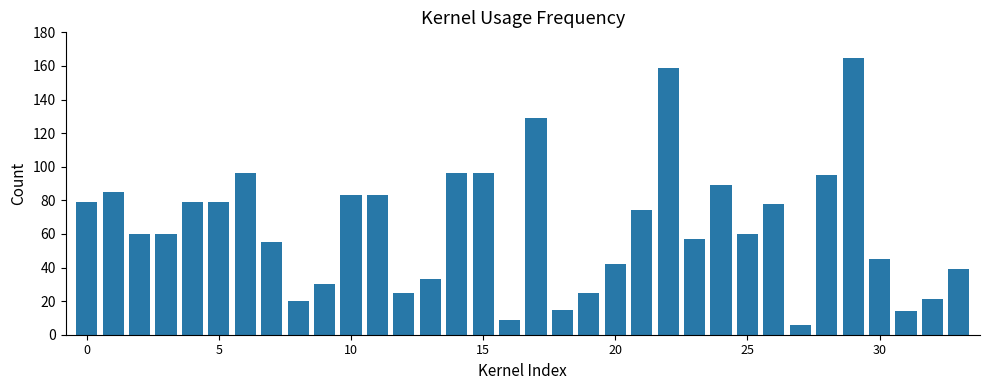

Count the number of categories in the chart.

34